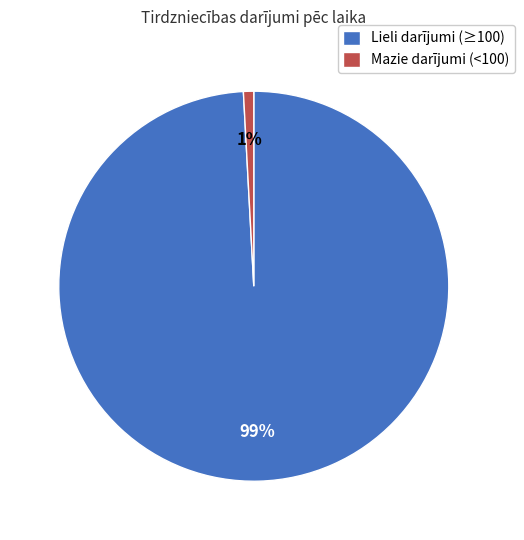

Is the sum of Lieli darījumi (≥100) and Mazie darījumi (<100) greater than half?

Yes